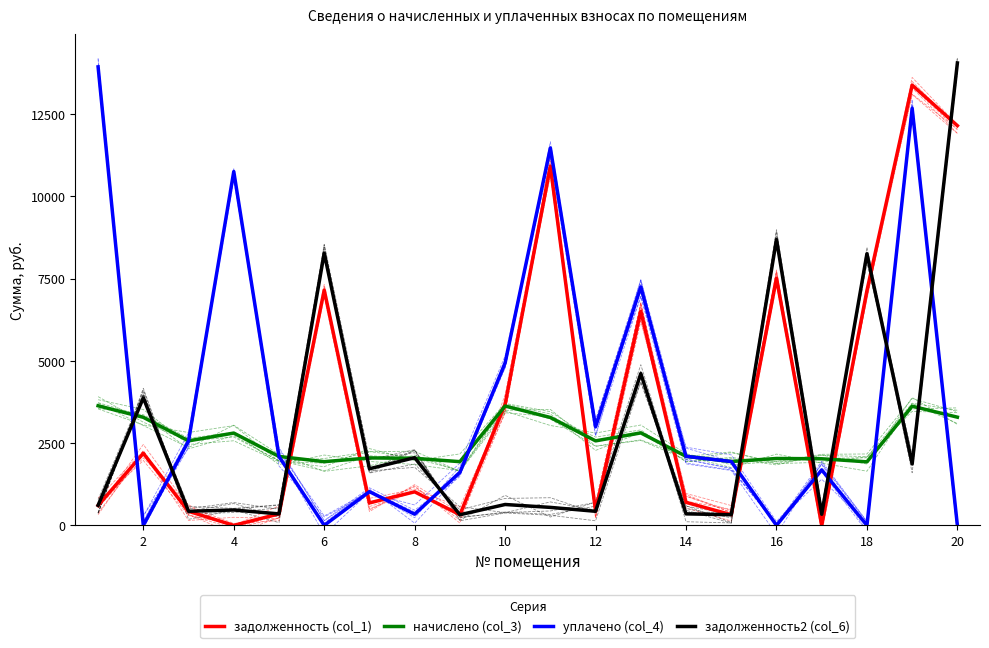

What is the difference between the highest and lowest values at 2?

3876.2